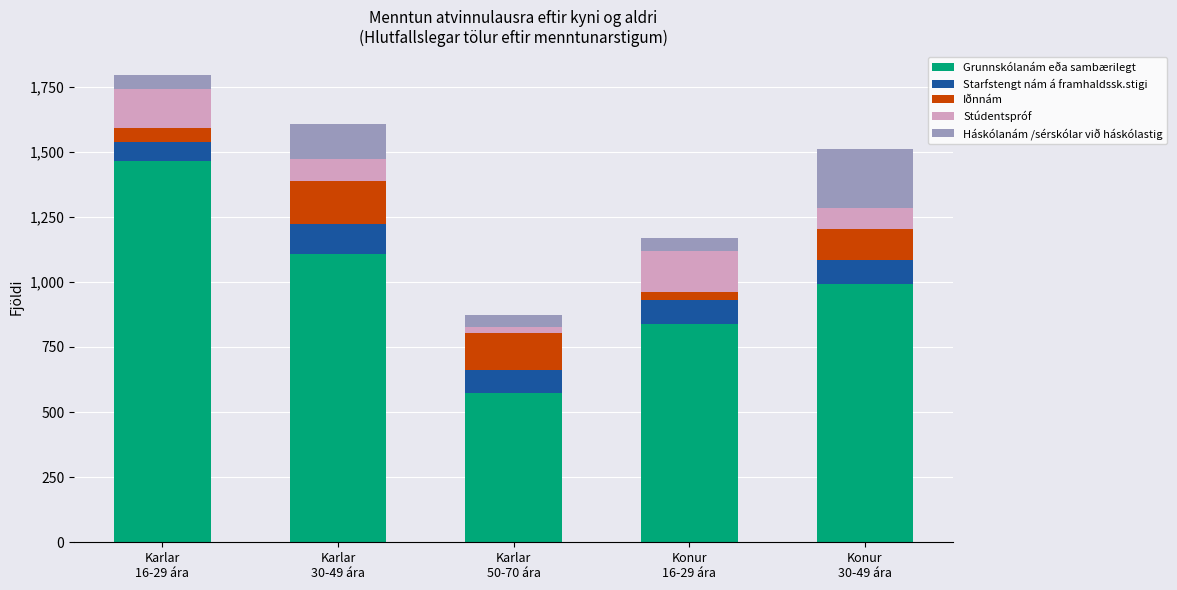

Are the bars horizontal?

No